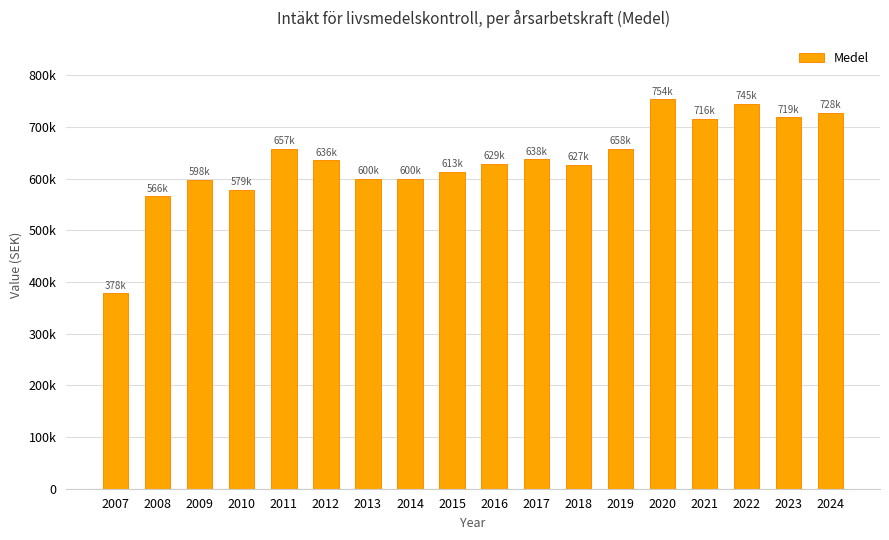

Are the bars horizontal?

No